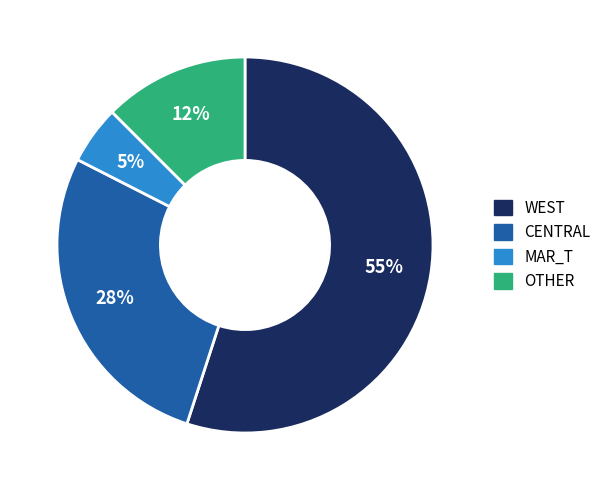

Do MAR_T and OTHER together represent more than half of the pie?

No